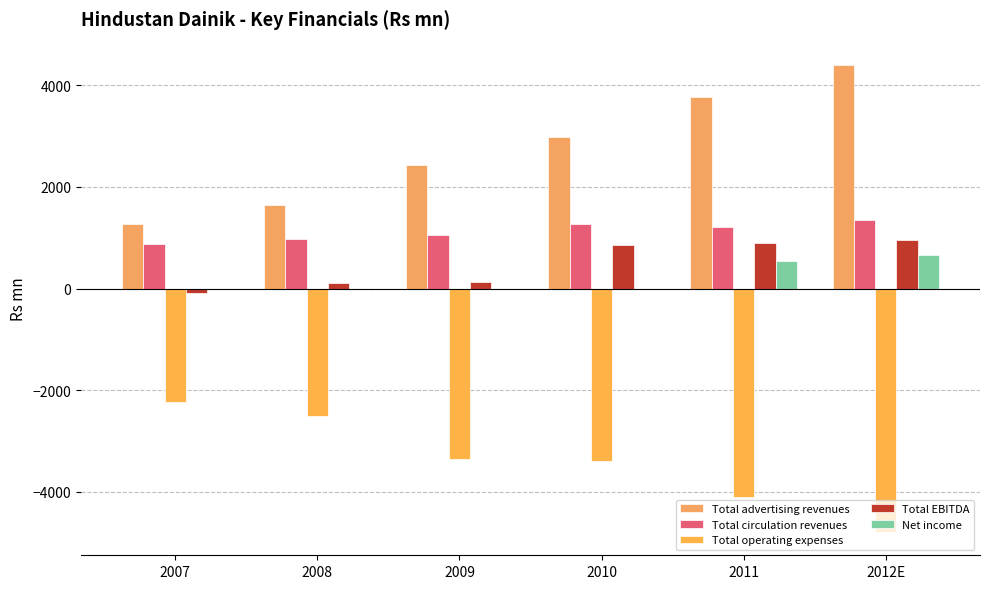

At which category is the sum across all series the highest?

2012E